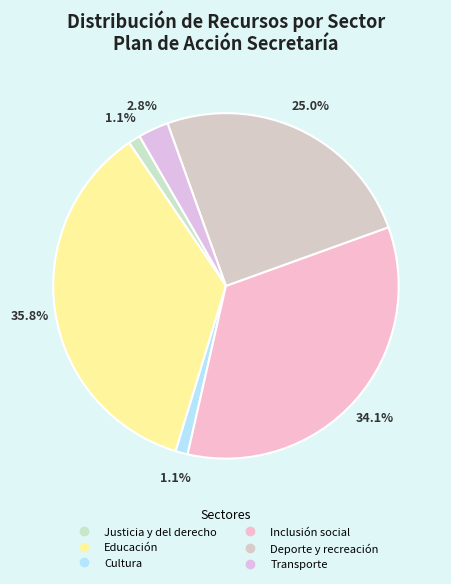

To the nearest percent, what is the average slice percentage?

17%